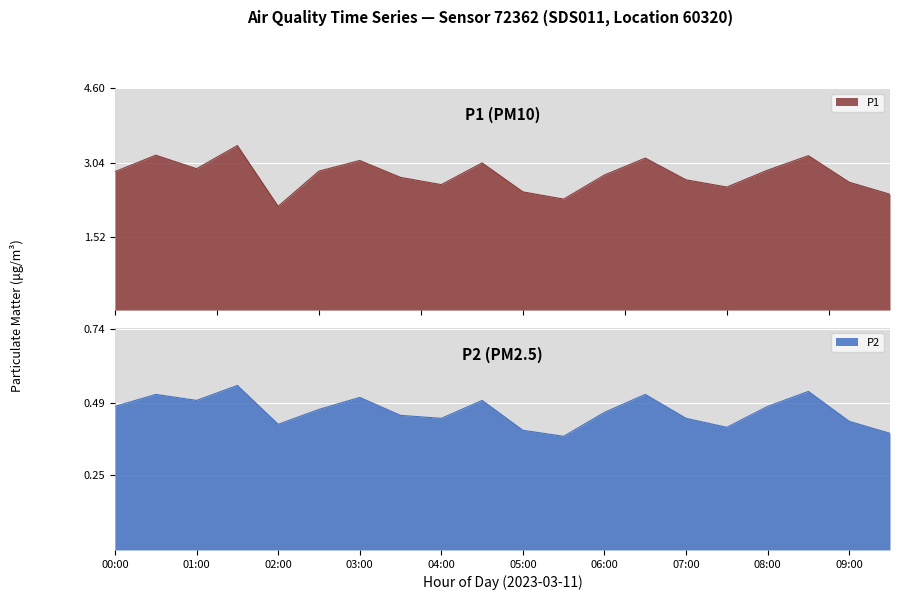

True or false: P2 has a value of 0.7 at 07:00.

False